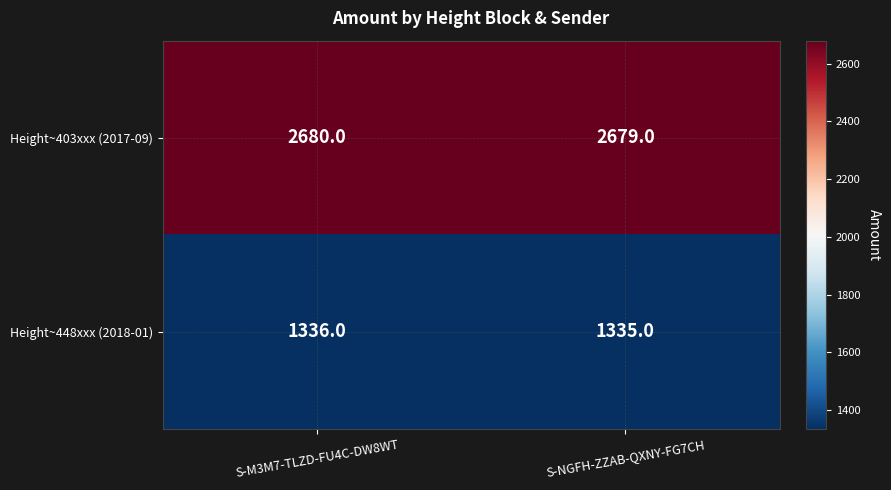

Rank the series at S-NGFH-ZZAB-QXNY-FG7CH from lowest to highest value.

Height~448xxx (2018-01), Height~403xxx (2017-09)